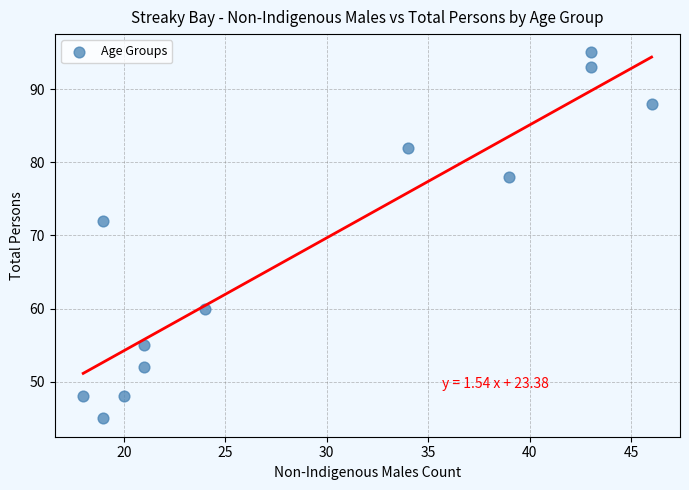

What Y value in the scatter plot is closest to 70?

72